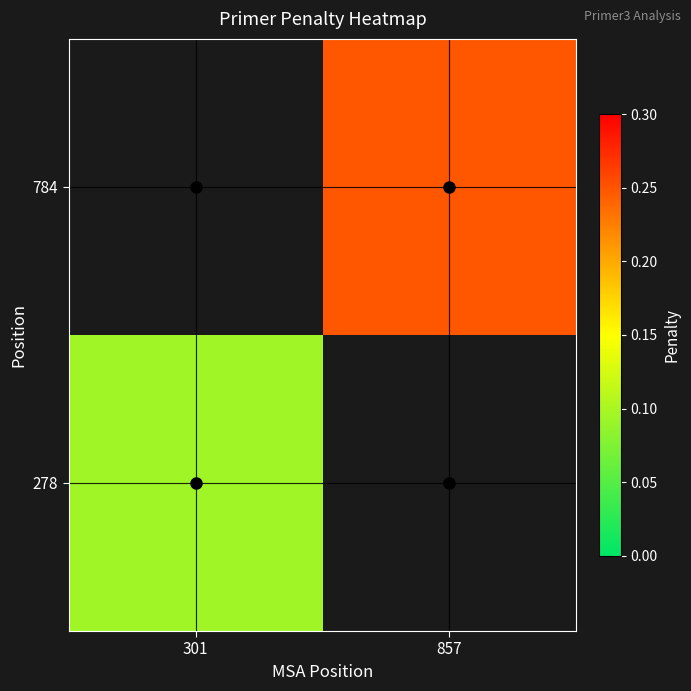

At how many categories does at least one series exceed 0?

2